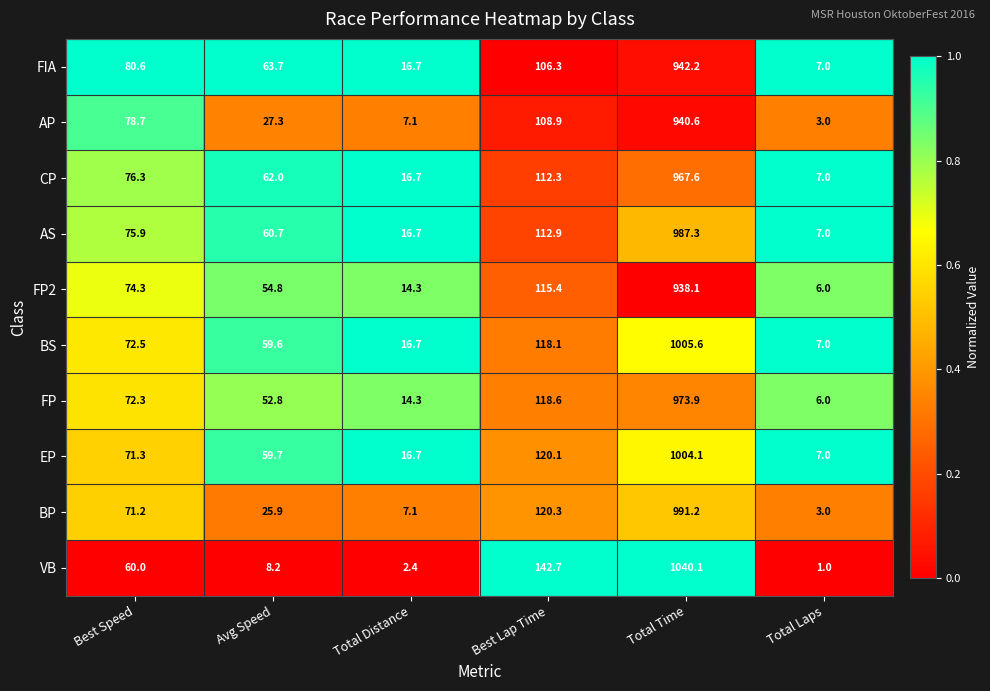

What is the approximate value of FP at Total Distance?

14.3